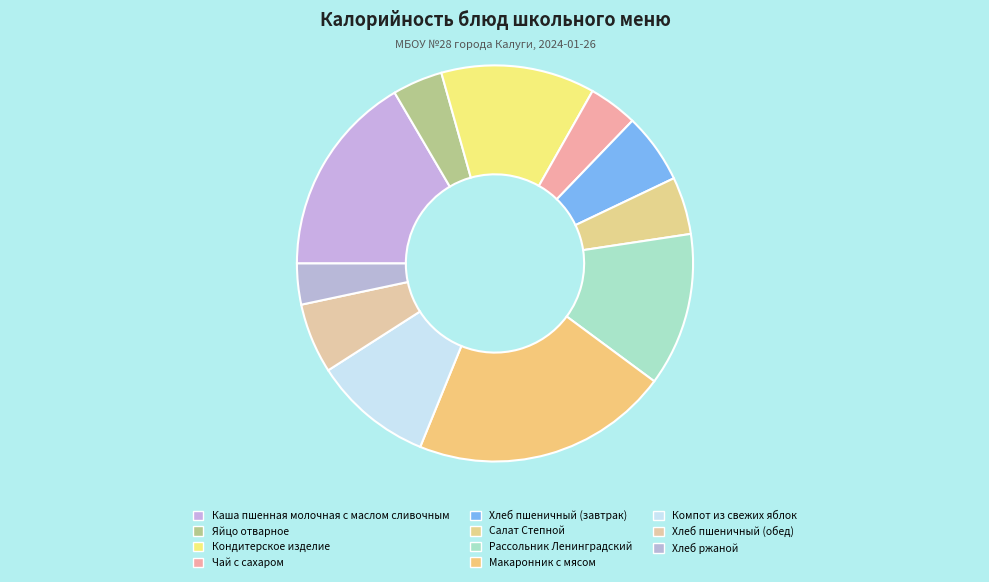

What percentage do Каша пшенная молочная с маслом сливочным and Рассольник Ленинградский together represent?

29.1%